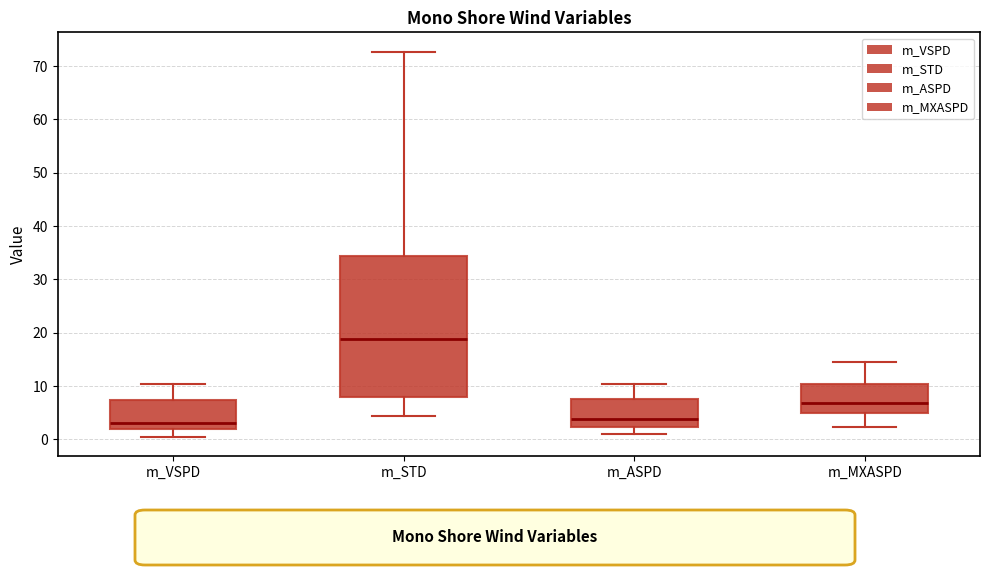

Which box is the tallest, from its lower edge to its upper edge?

m_STD